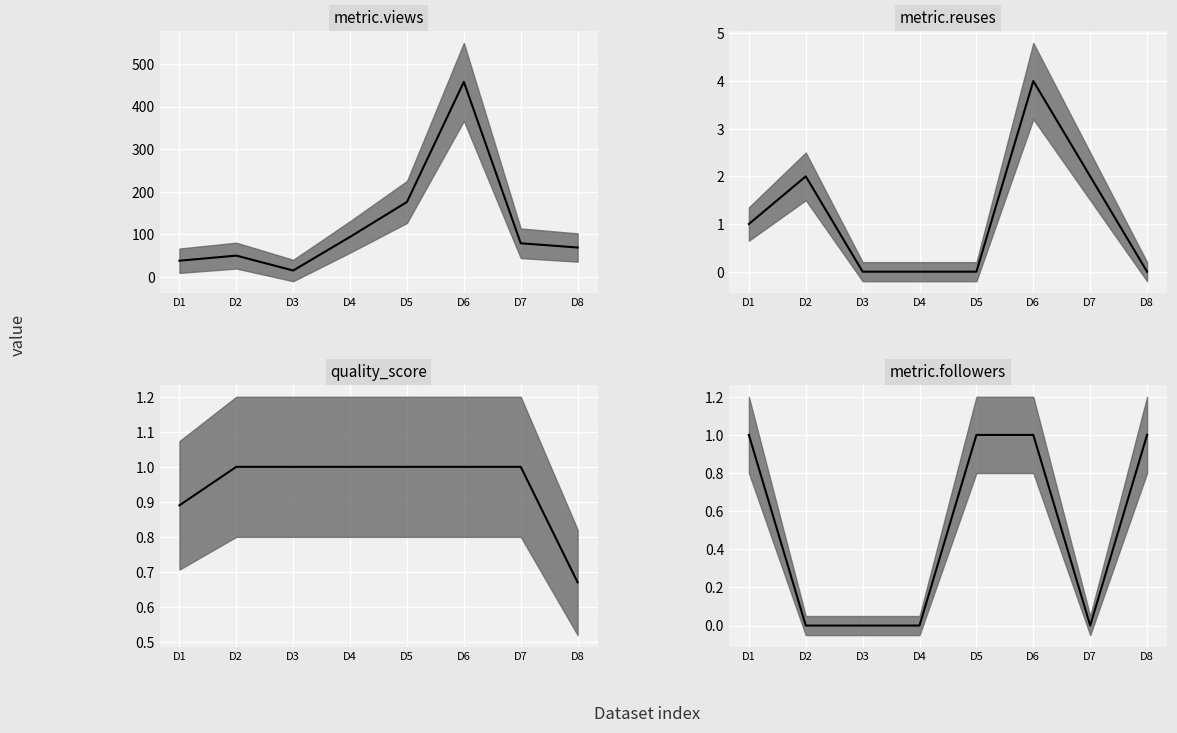

At how many categories does at least one series exceed 30?

7